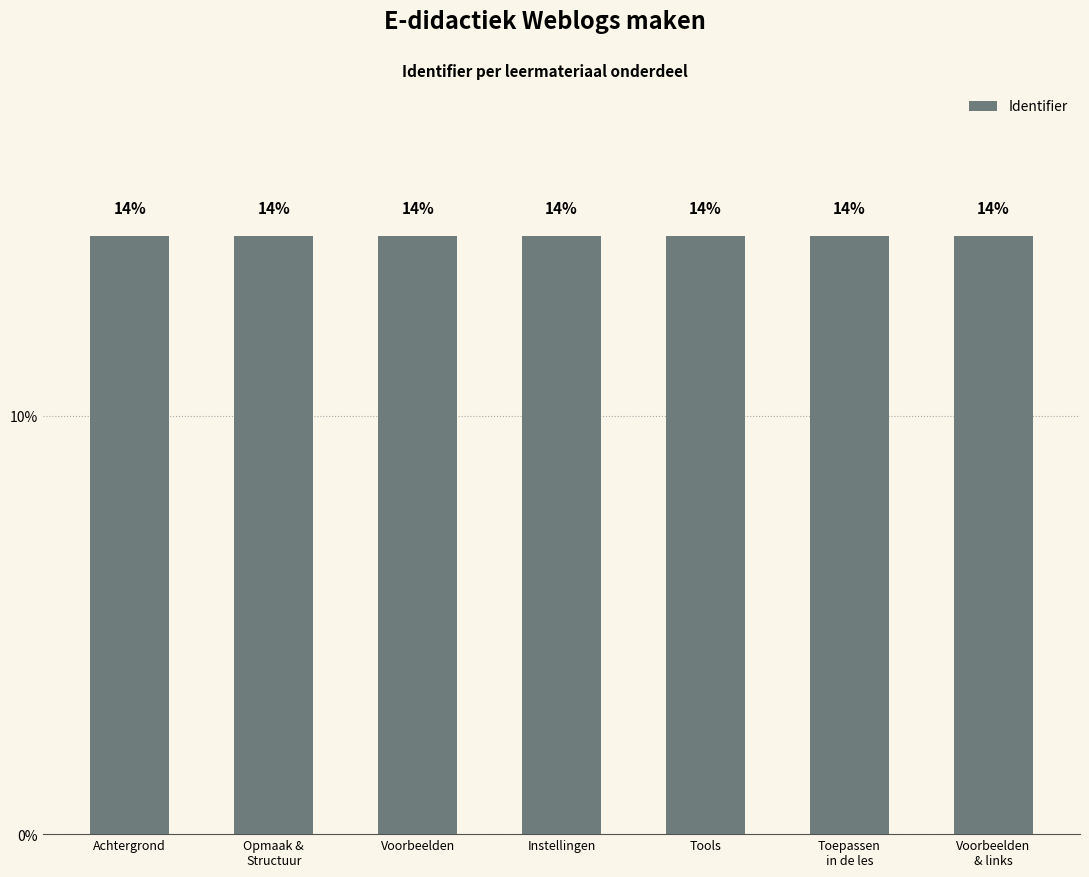

At which label is the value closest to 14?

Achtergrond